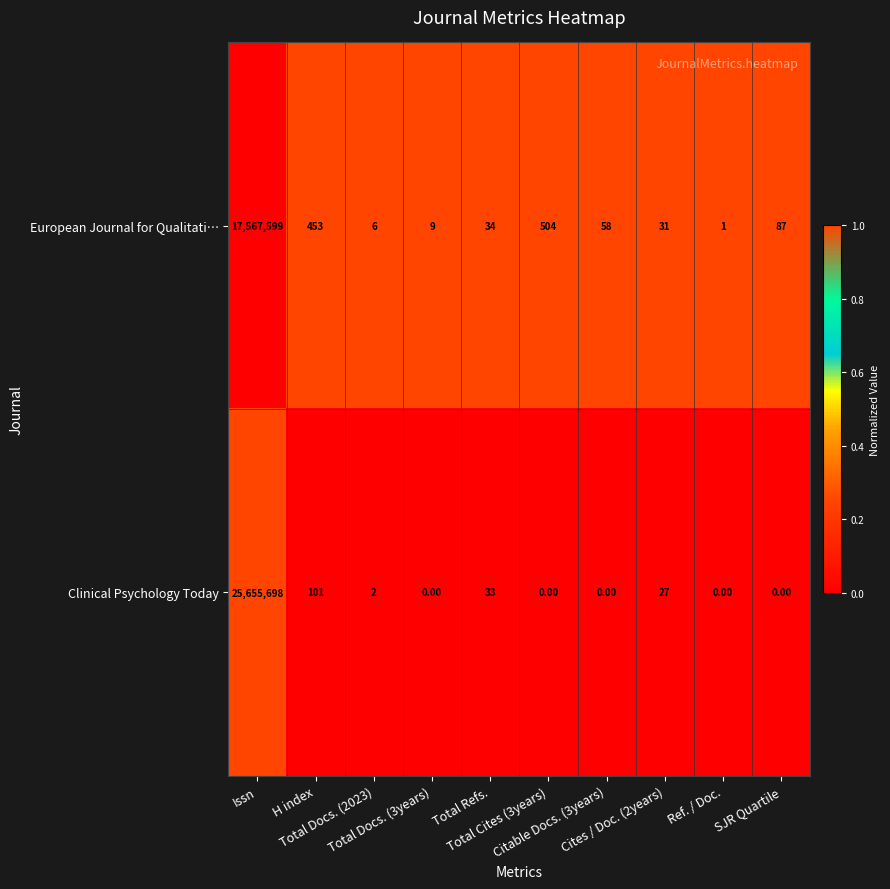

Which series has the largest total across all categories?

Clinical Psychology Today